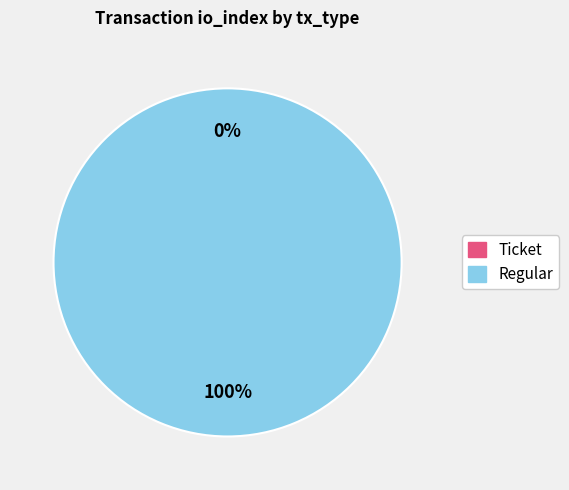

Is it true that Ticket is 1% of the pie?

False